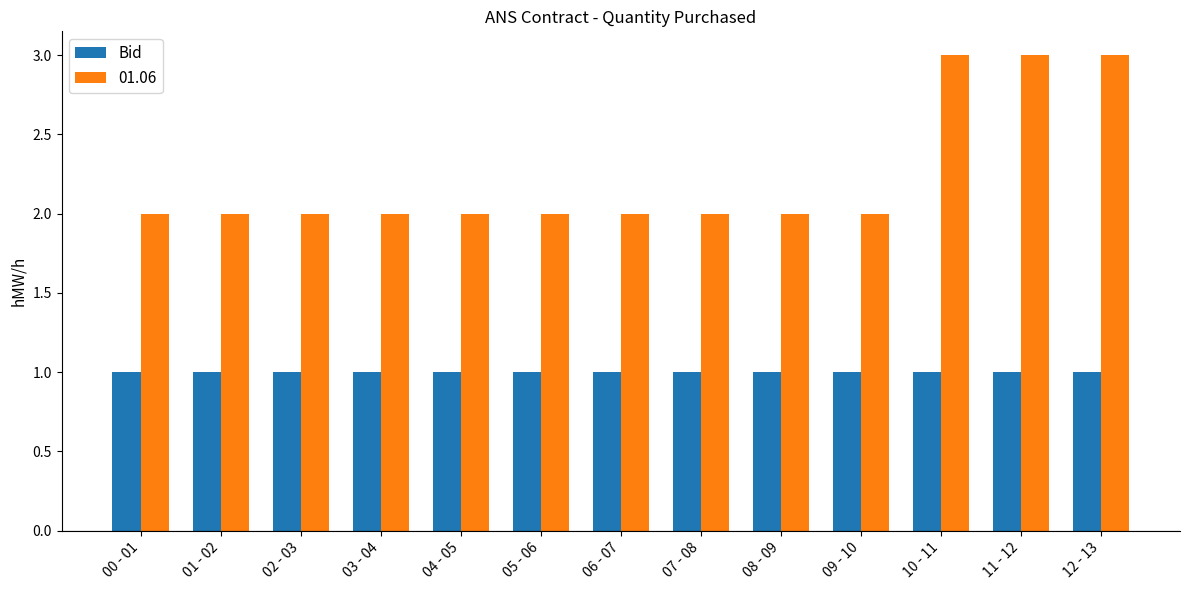

List the series in order of their overall mean, lowest first.

Bid, 01.06